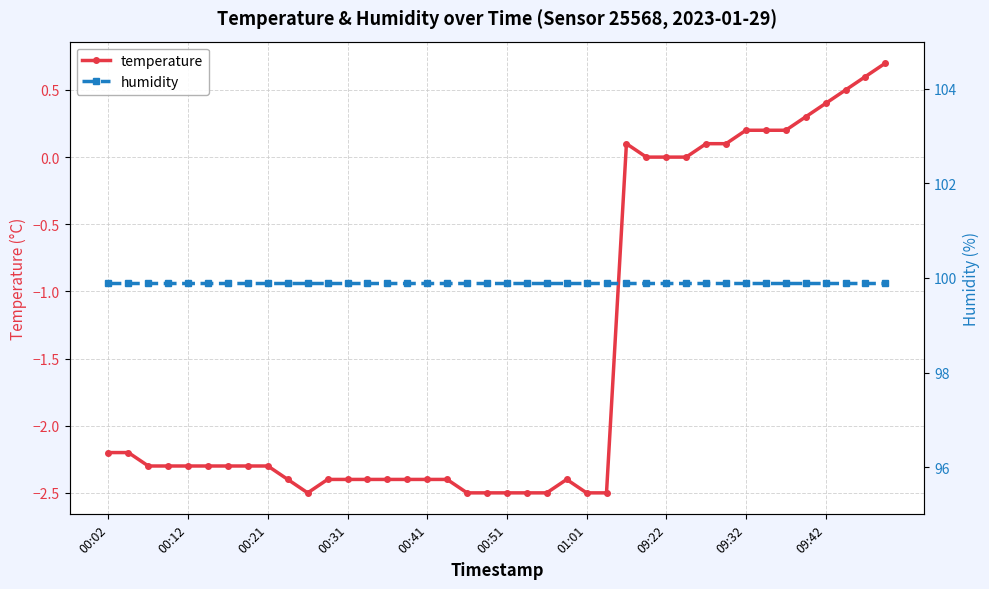

Is it true that temperature equals -2.4 at 11?

True